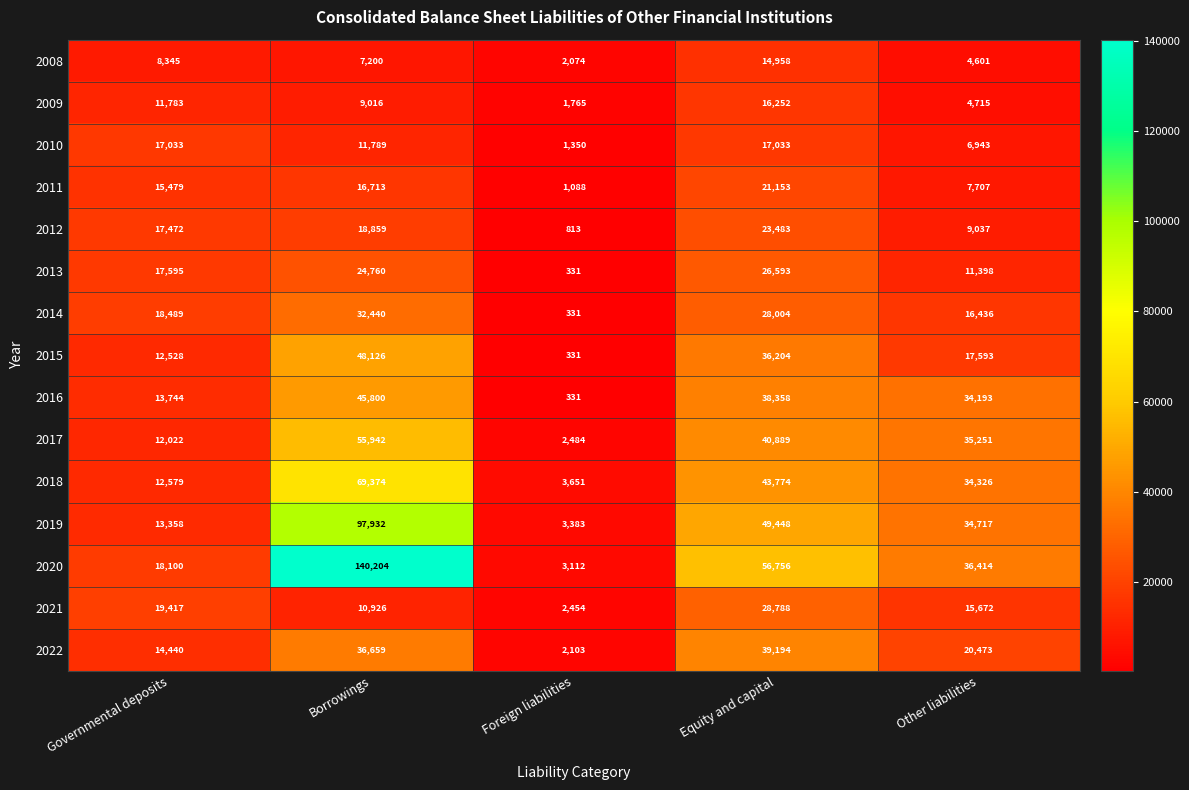

Which series has the largest range (max minus min)?

2020